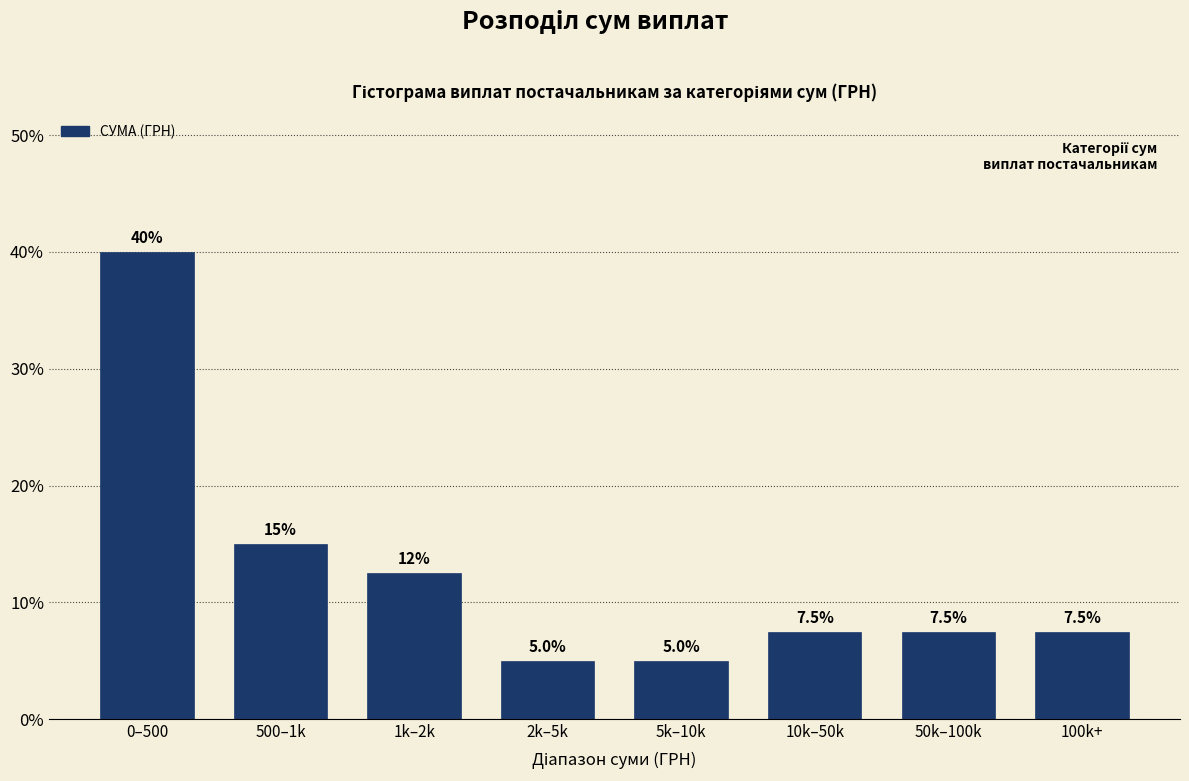

Reading right to left, what are all the values shown in this chart?

7.5	7.5	7.5	5.0	5.0	12.5	15.0	40.0